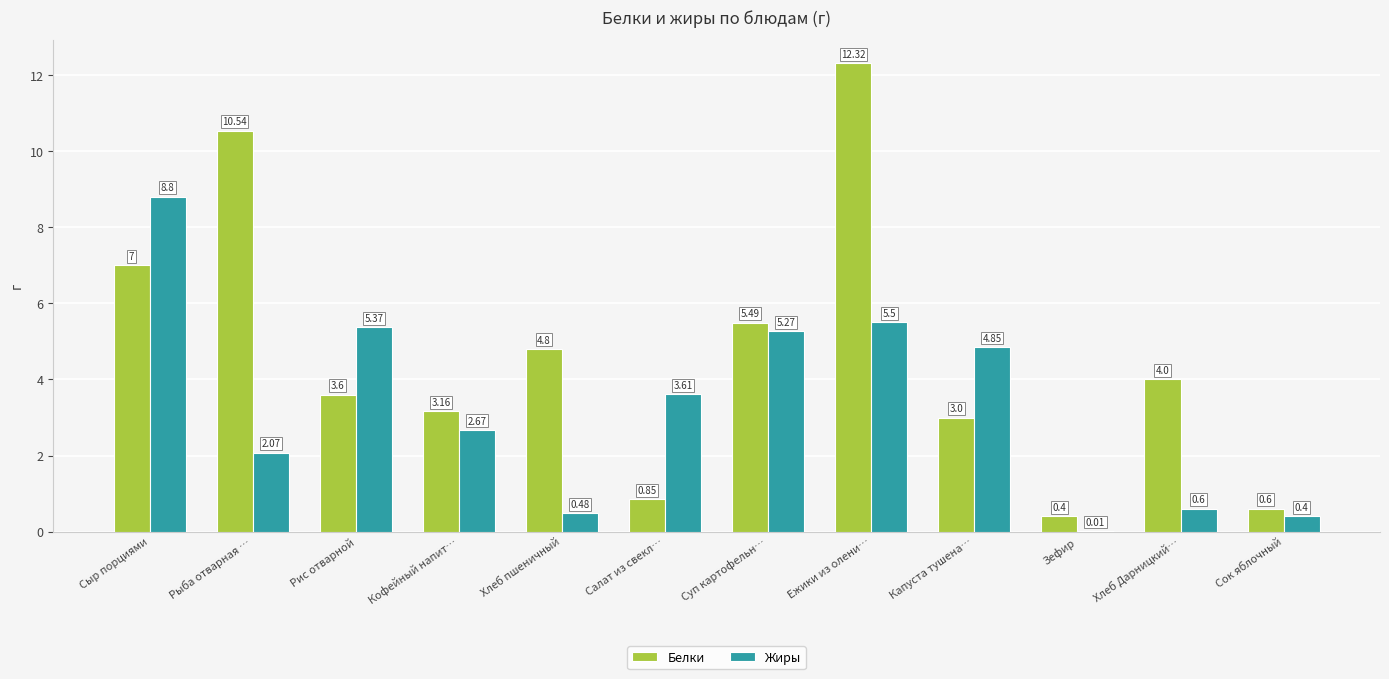

Which series has the widest spread of values?

Белки